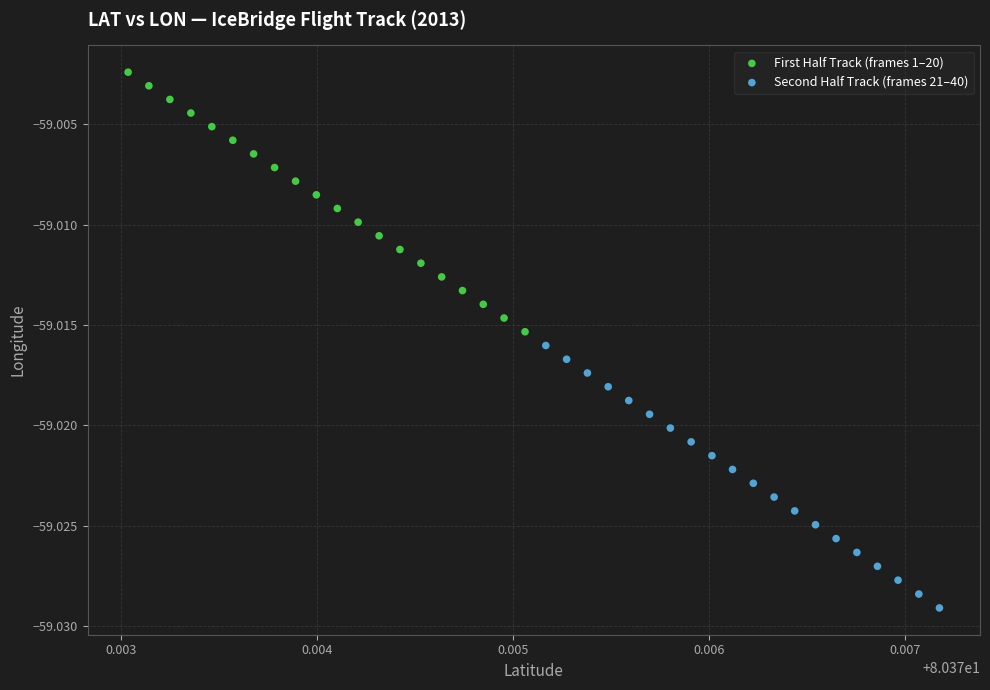

Which series reaches the minimum Y coordinate?

Second Half Track (frames 21–40)